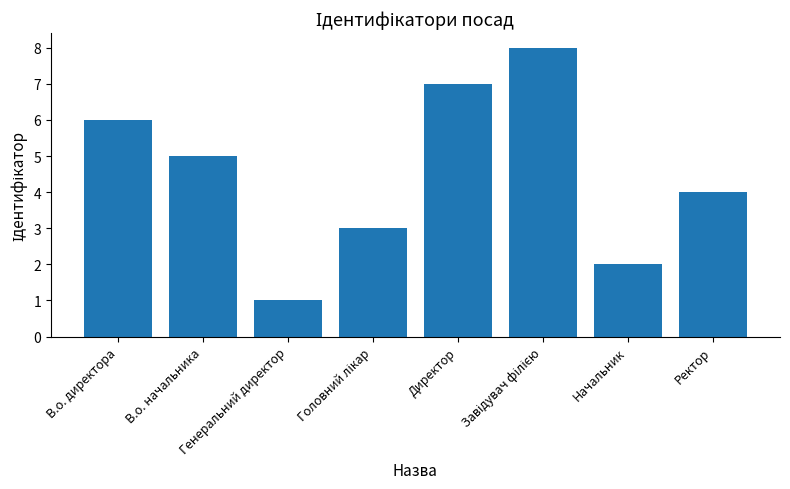

What is the greatest value displayed?

8